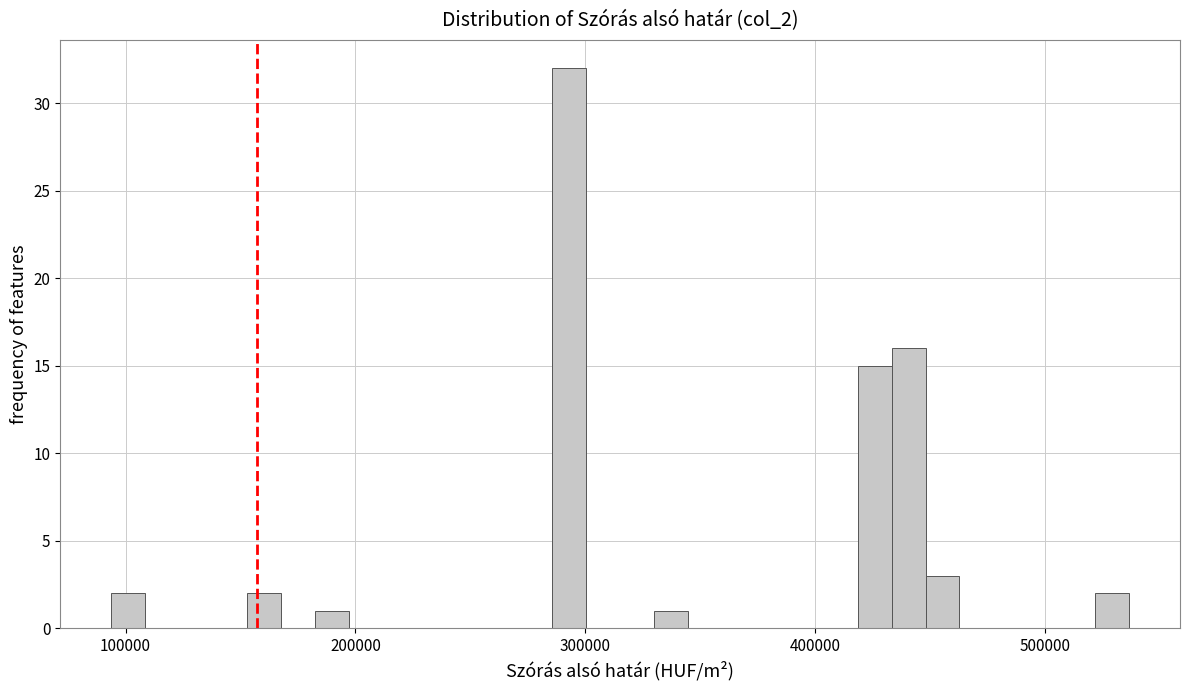

Around what value on the x-axis is the tallest bar? Give the approximate position of its centre, as read against the axis.

290000